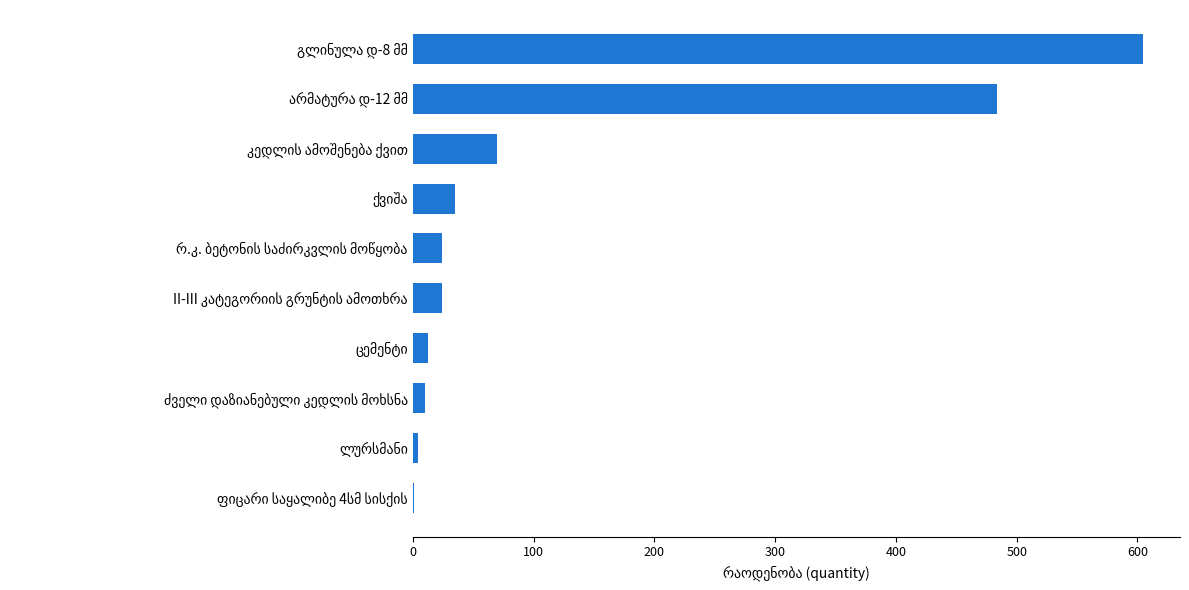

What is the sum of all values?

1270.4